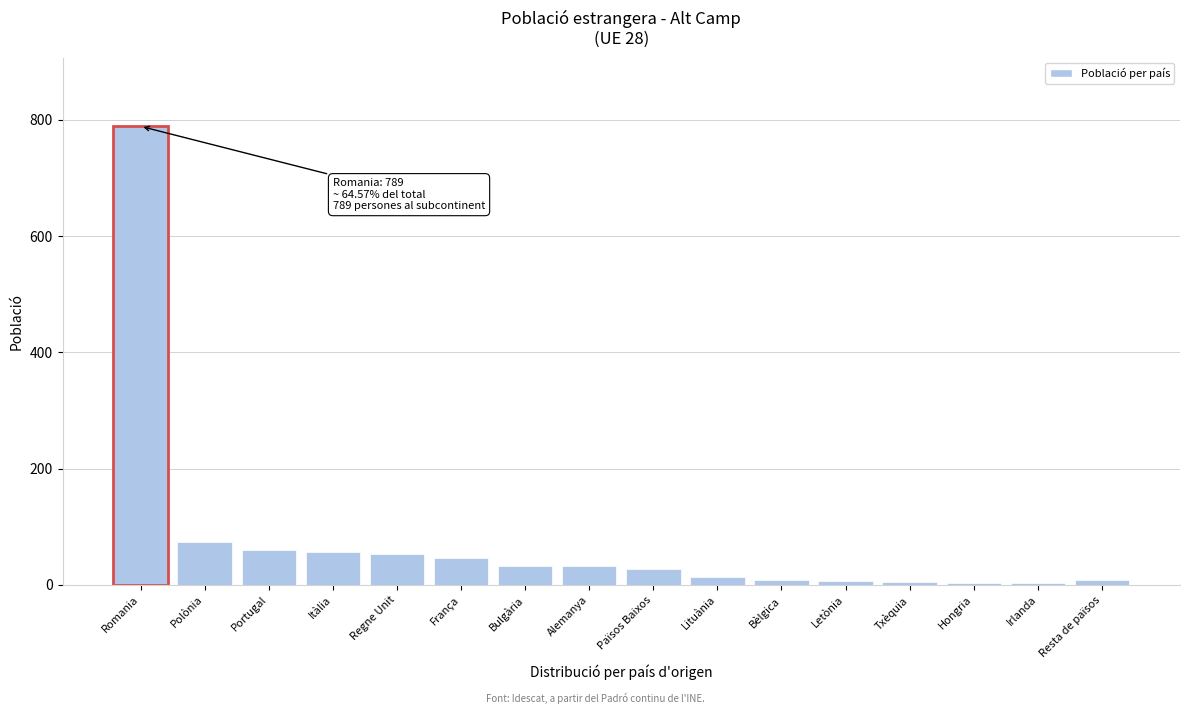

What is the average value?

76